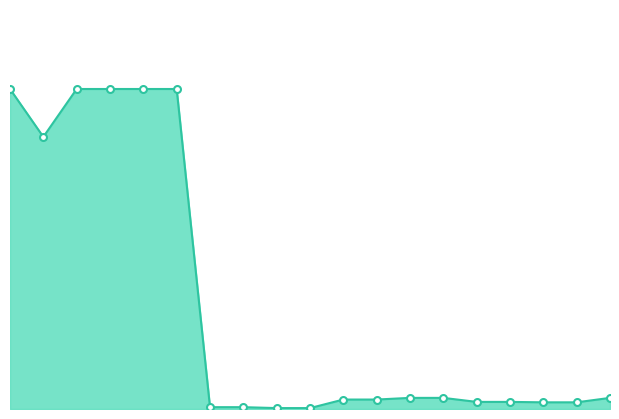

Does the chart have visible grid lines?

No